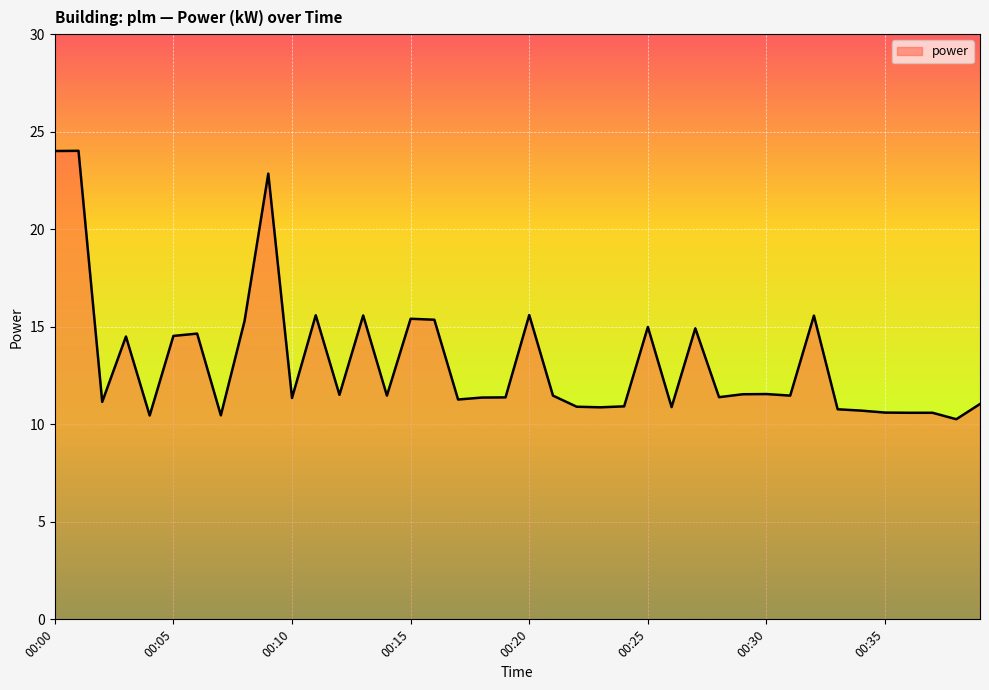

What is the difference between the maximum and minimum values?

13.8